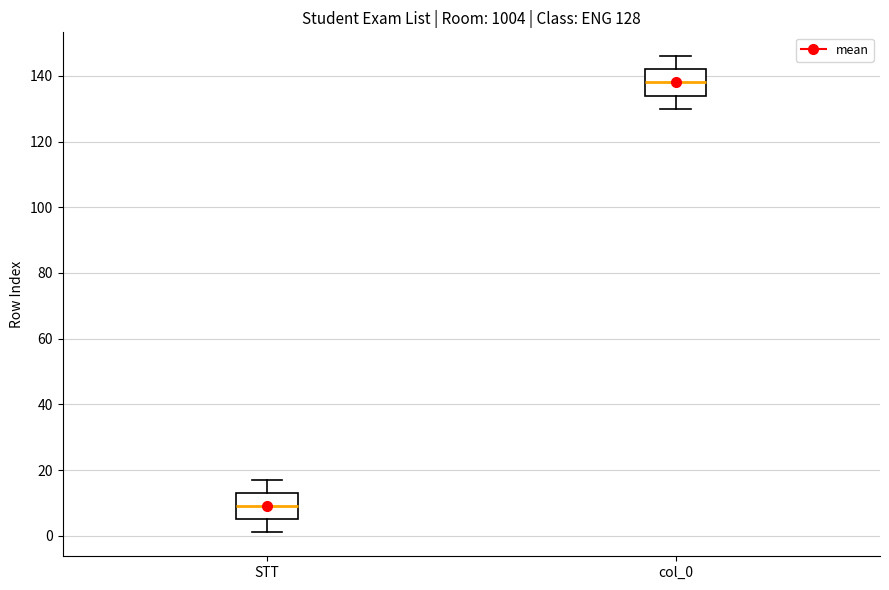

Which box's median line is the lowest?

STT